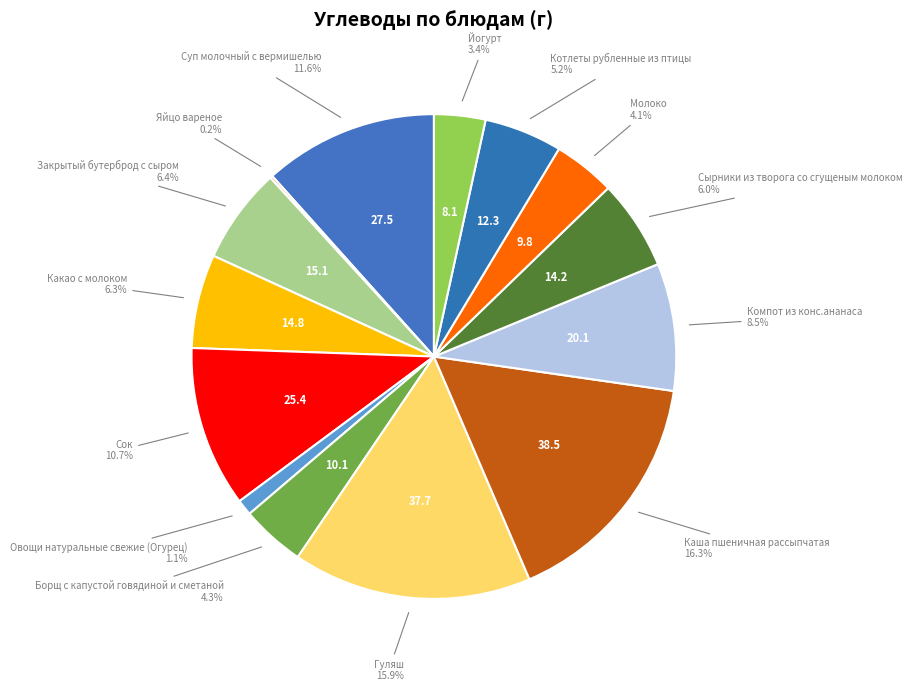

To the nearest percent, what is the difference between the largest and smallest slice percentages?

16%